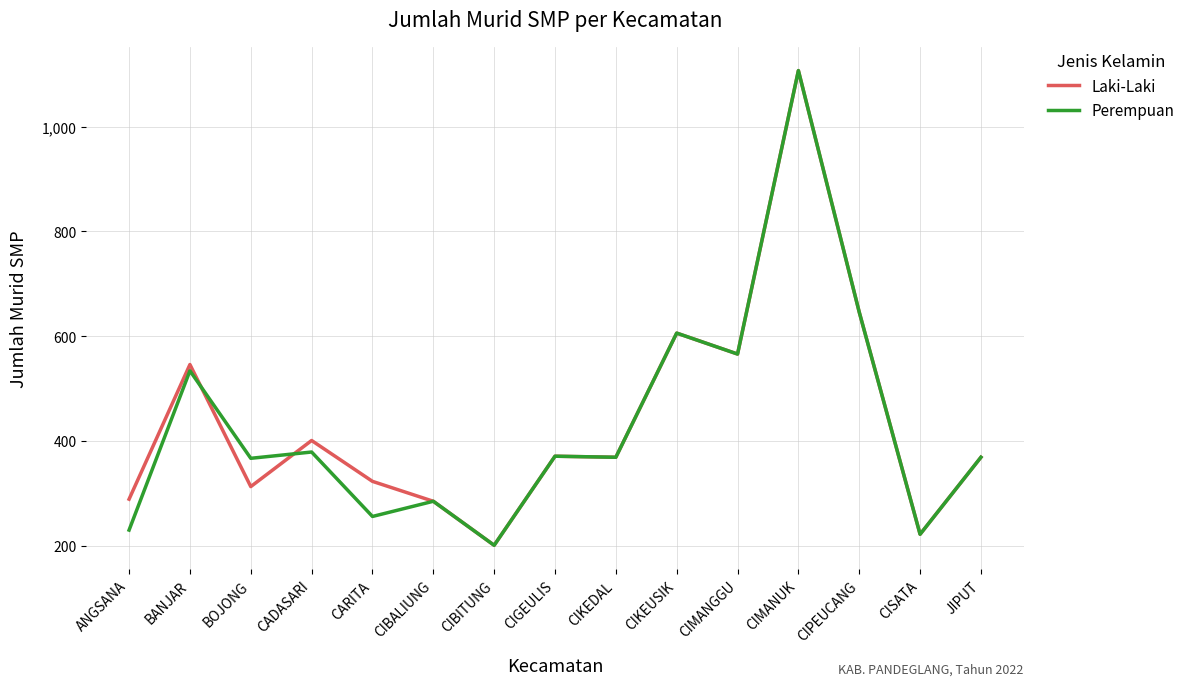

The Perempuan series shows 586 at BOJONG. True or false?

False